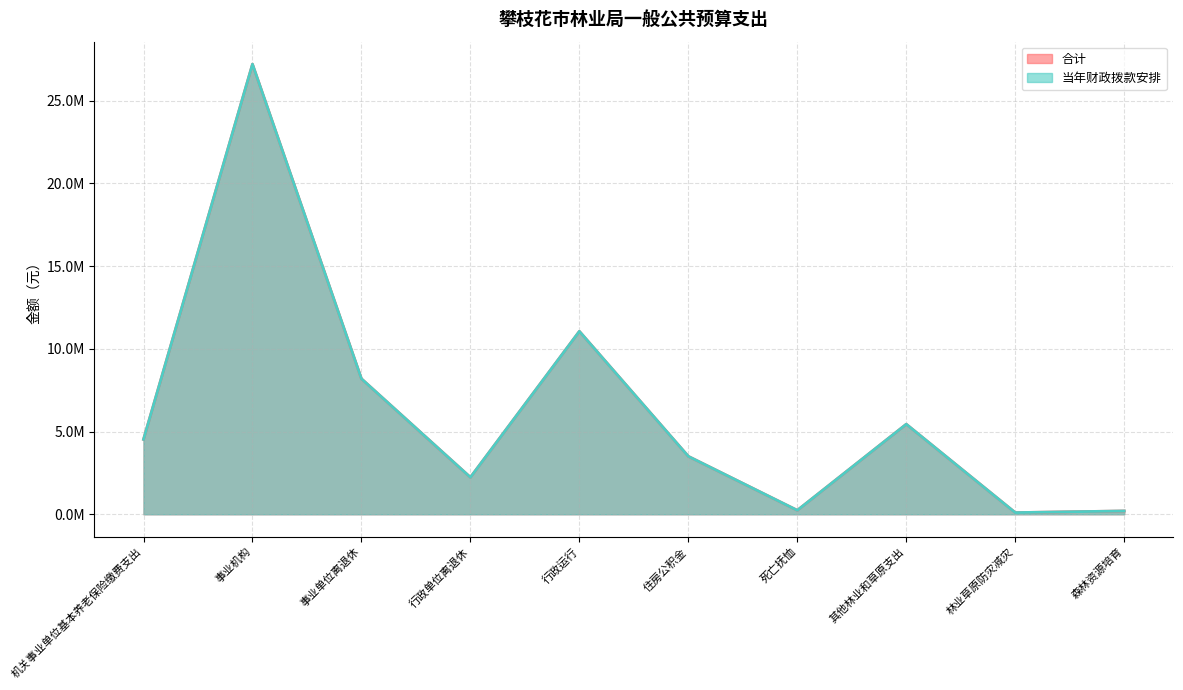

In 当年财政拨款安排, how many points are lower than both neighbors (excluding endpoints)?

3